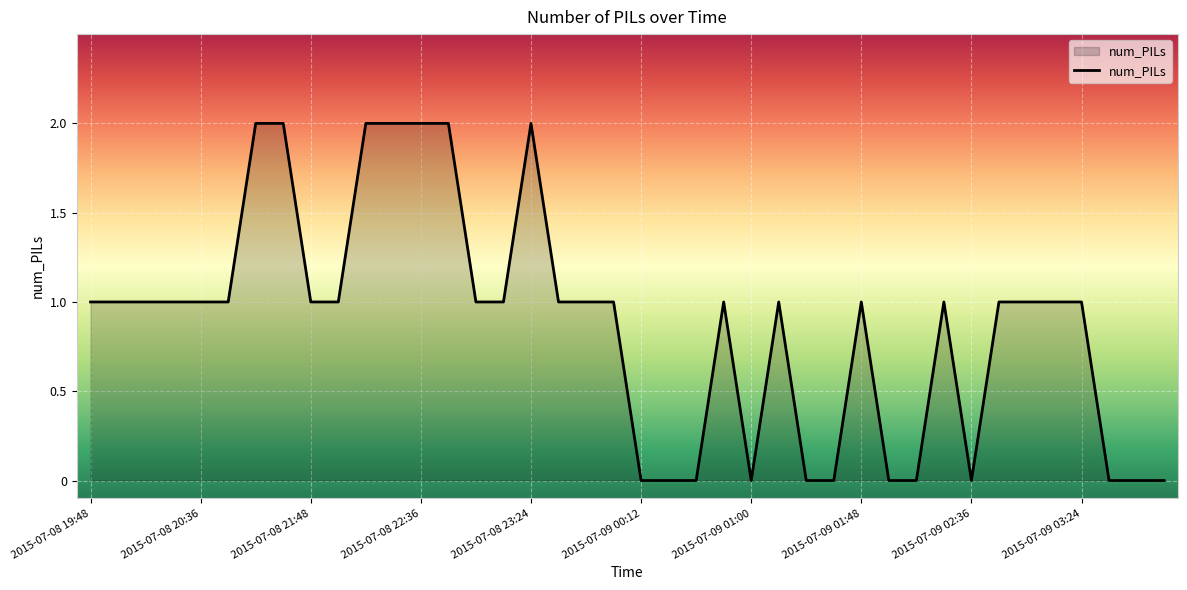

Is this an area chart (filled region under the line)?

Yes